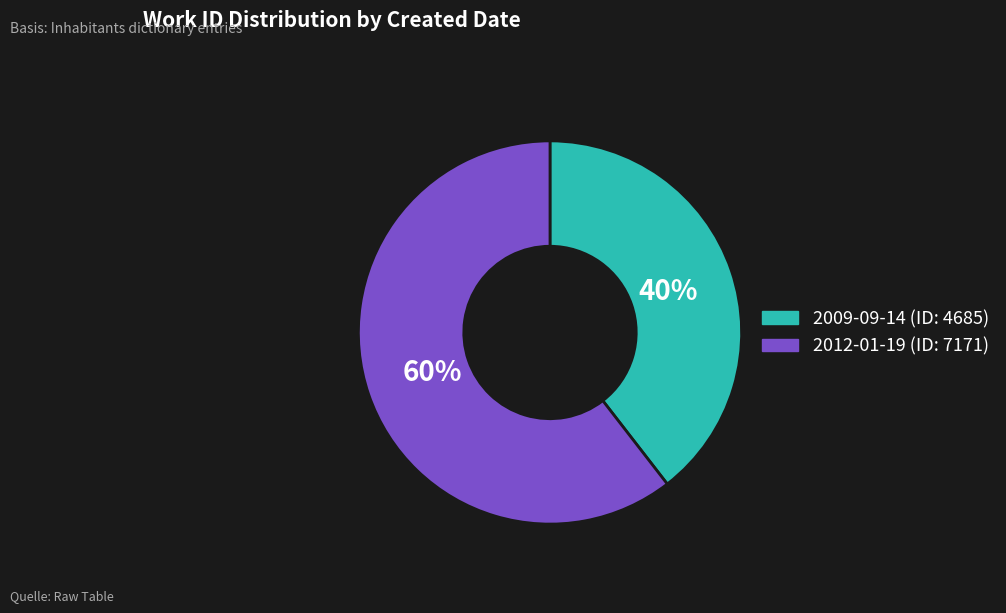

To the nearest percent, what portion does 2009-09-14 represent?

40%